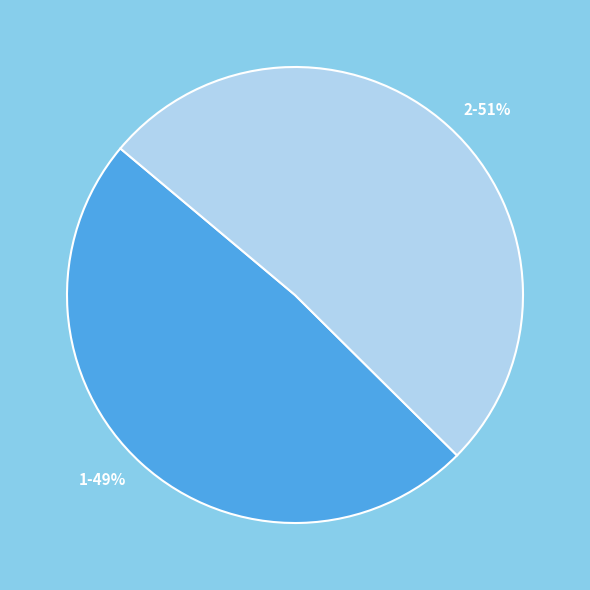

Is there any slice that represents more than half of the pie?

Yes